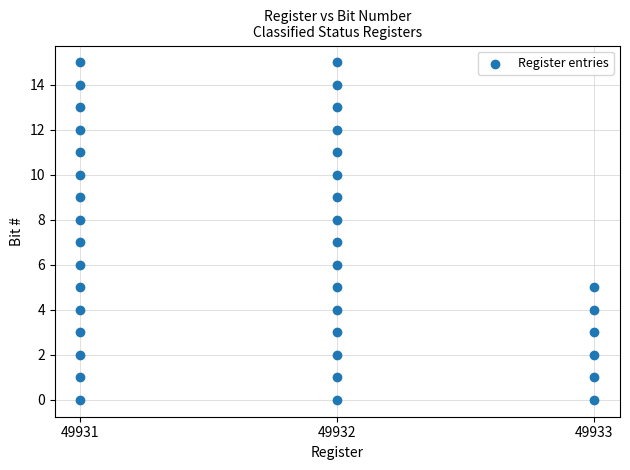

What is the range of Y values (max minus min)?

15